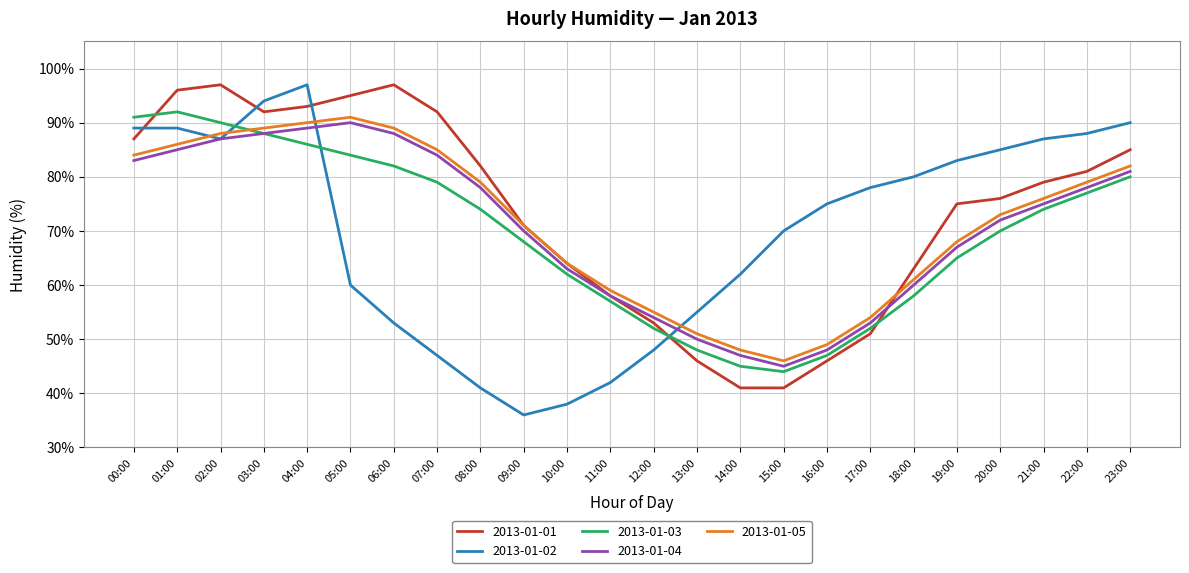

The 2013-01-03 series shows 63 at 16:00. True or false?

False